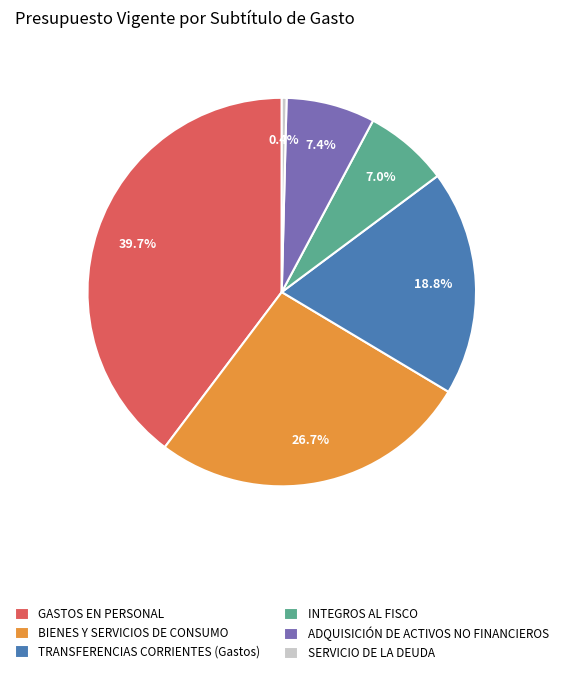

How many slices are in this pie chart?

6